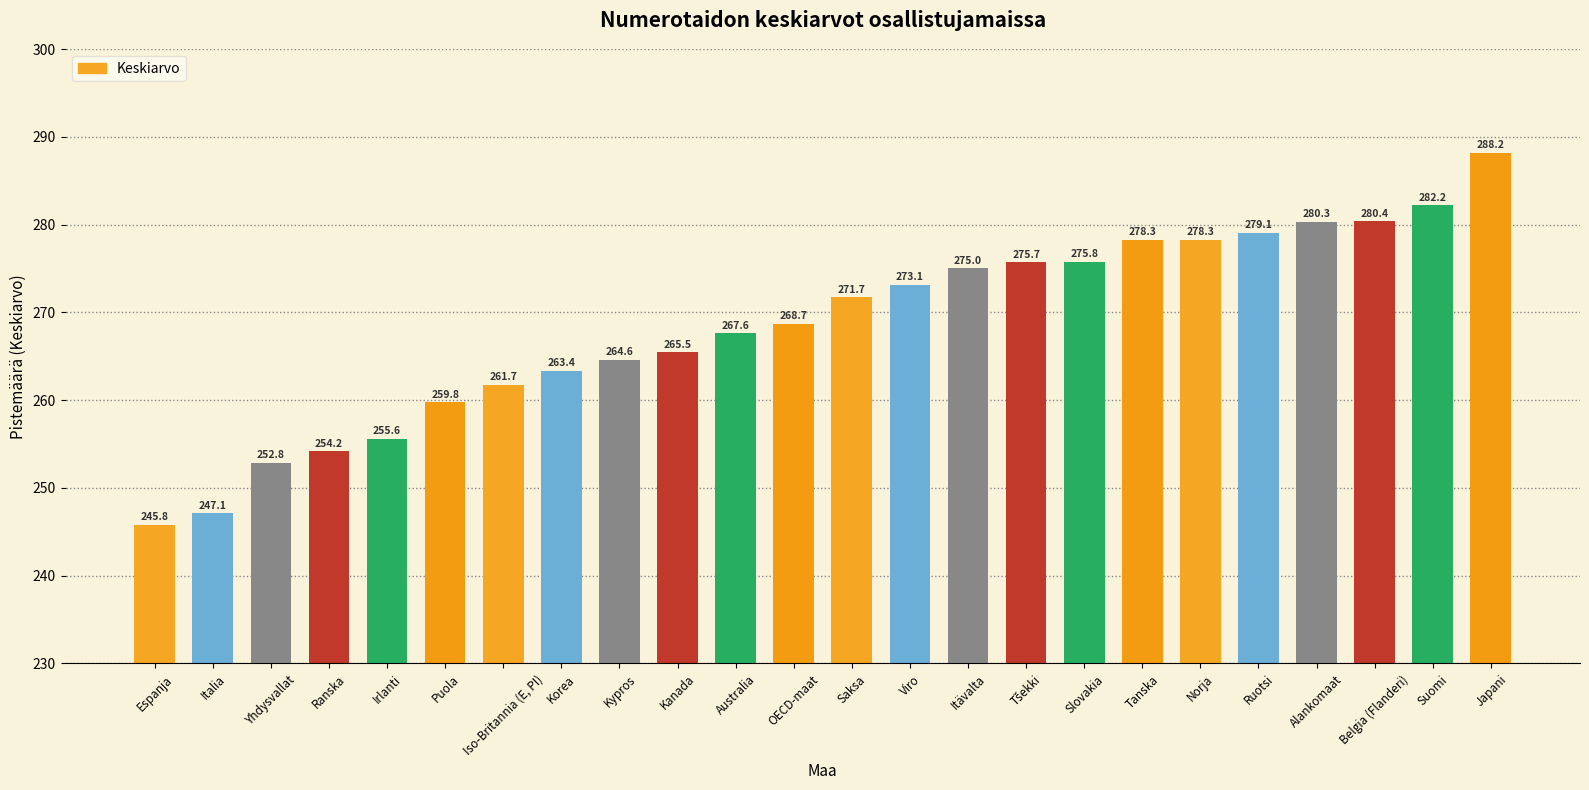

True or false: the data shows 245.8 at Espanja.

True